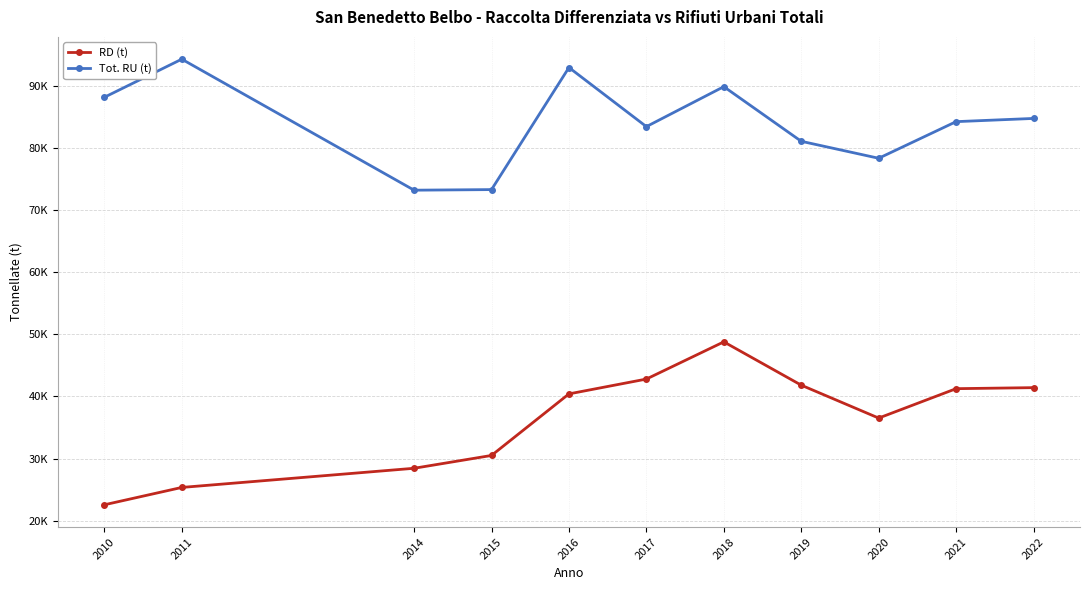

At which category is the sum across all series the highest?

2018